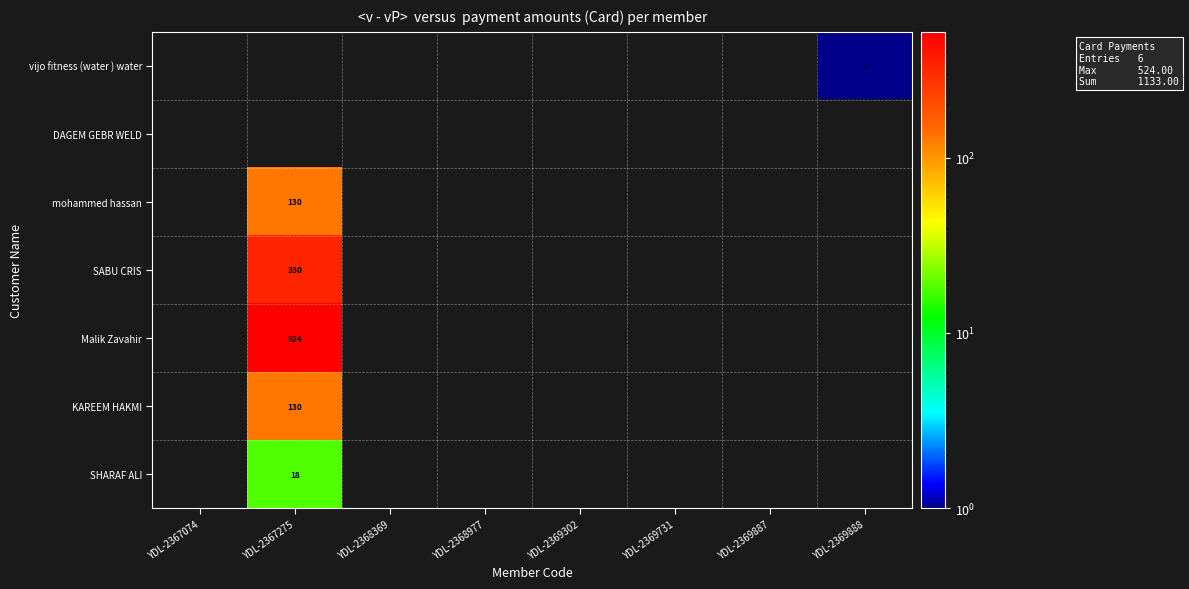

How many distinct data groups are displayed?

7